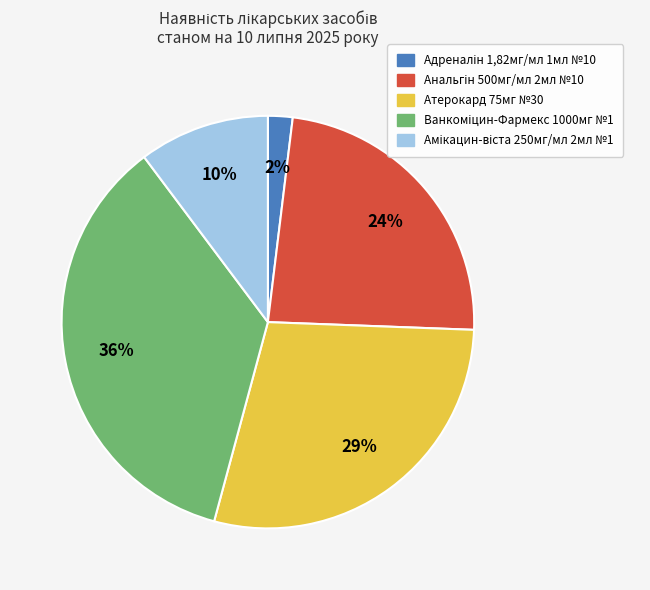

How many segments does this pie chart have?

5